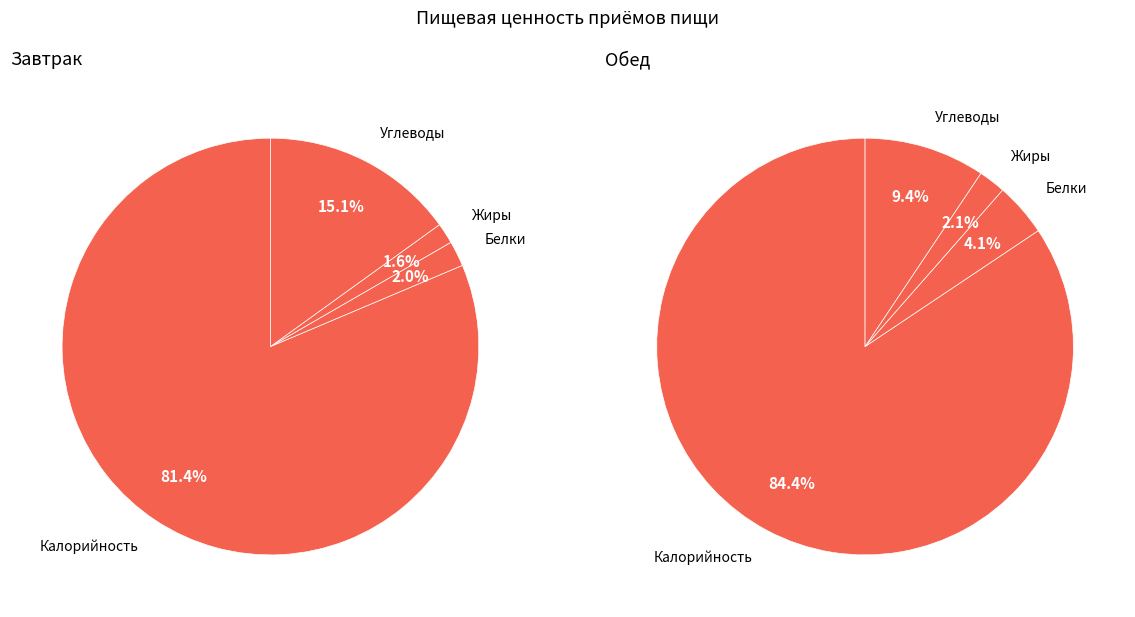

Count the number of slices in the pie.

4